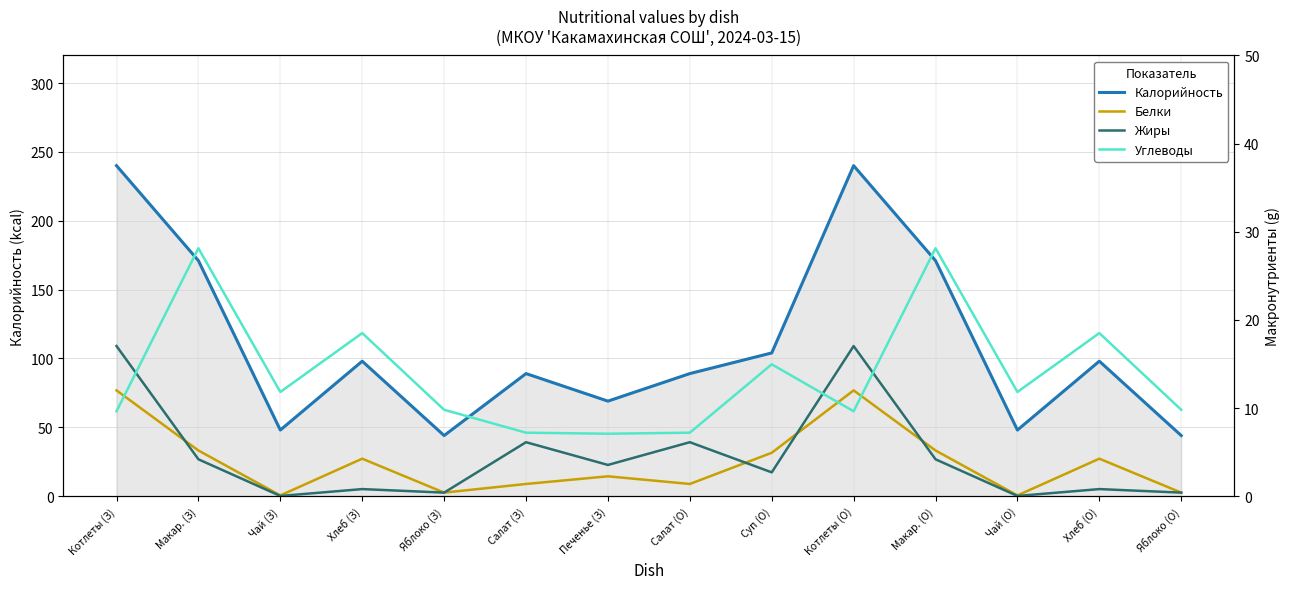

In Углеводы, how many points are lower than both neighbors (excluding endpoints)?

4